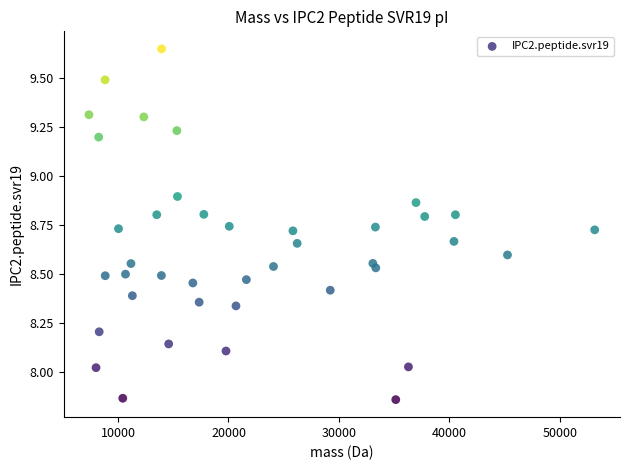

What is the range of X values (max minus min)?

45808.9